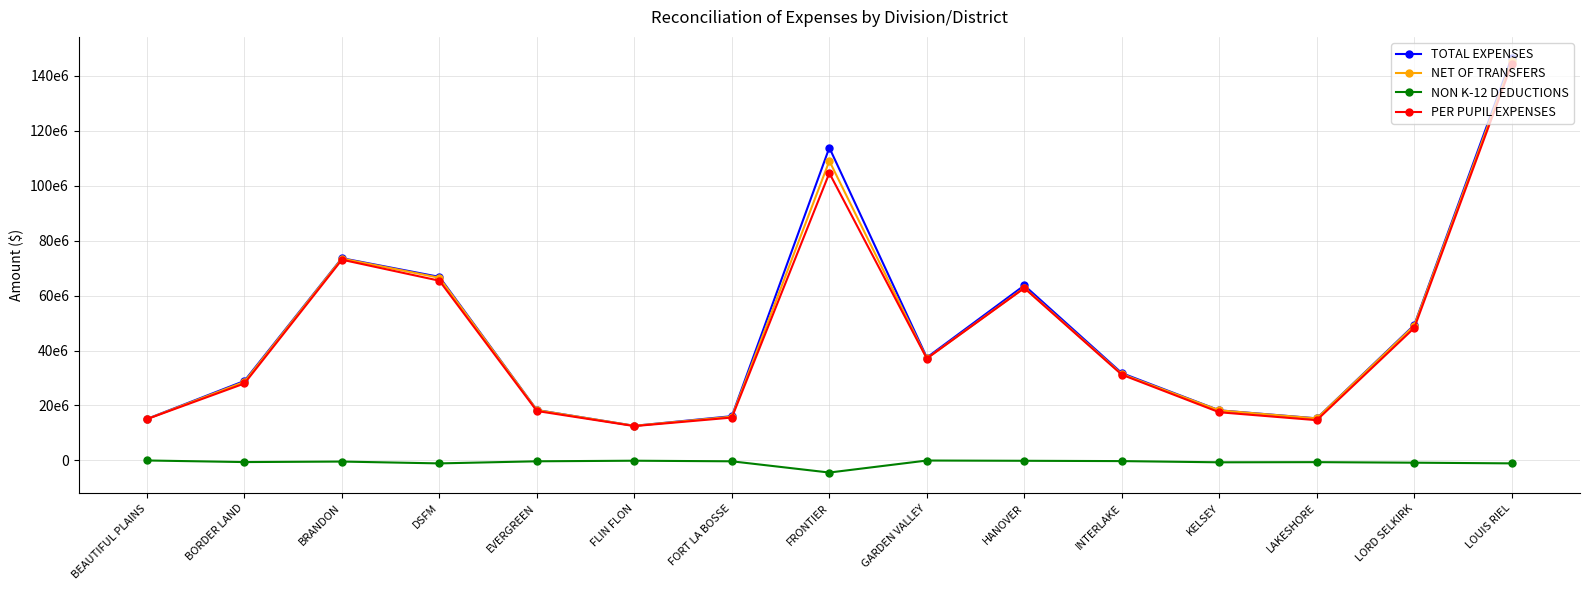

True or false: TOTAL EXPENSES and NET OF TRANSFERS intersect in this chart.

False